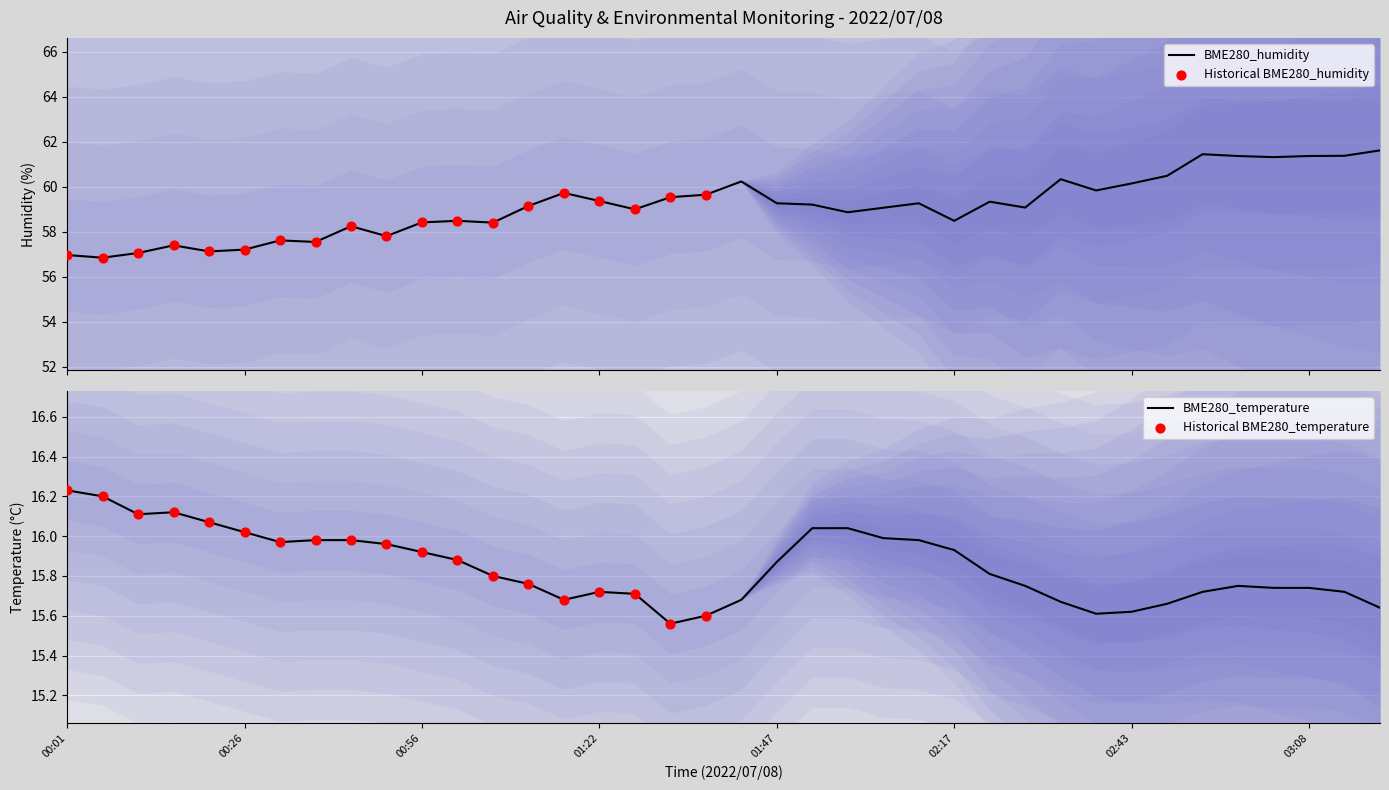

Which series has the largest total across all categories?

BME280_humidity